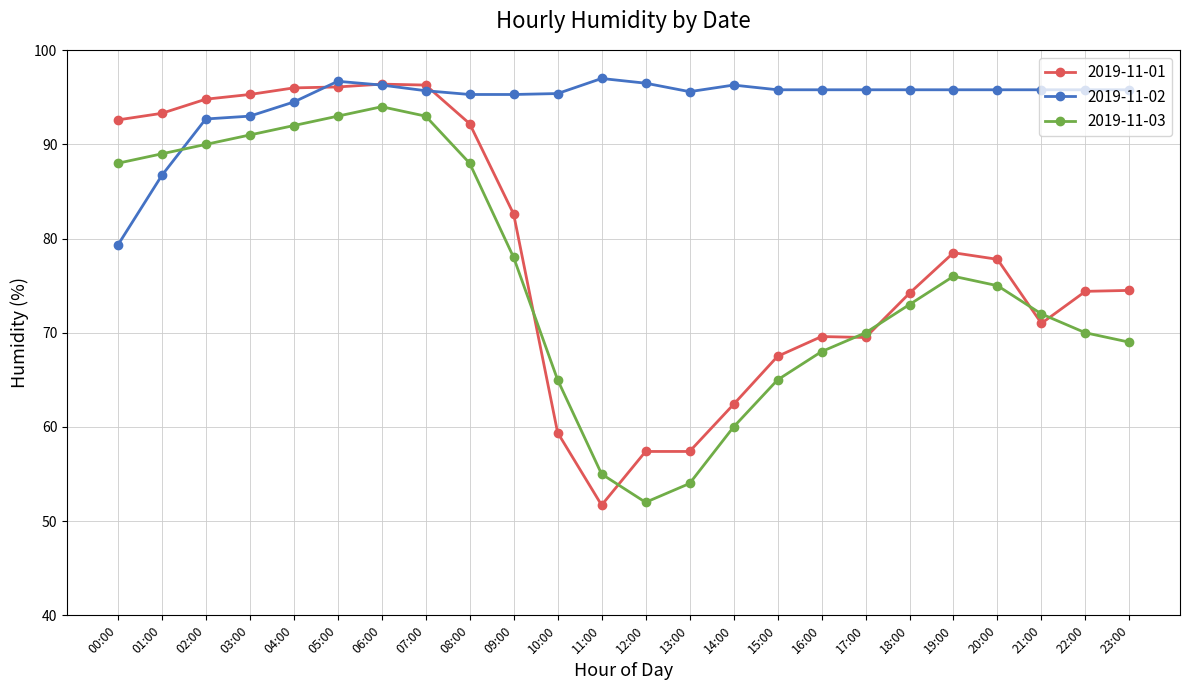

At how many categories does at least one series exceed 53?

24